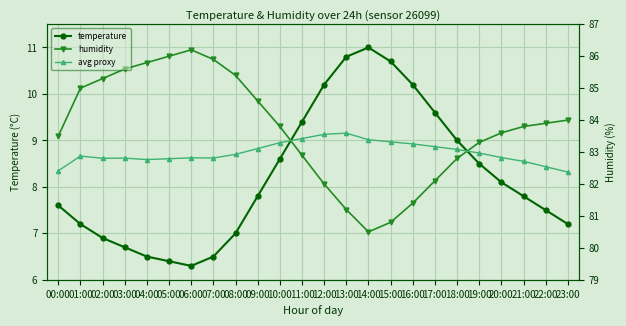

At which label is avg proxy closest to 8?

23:00